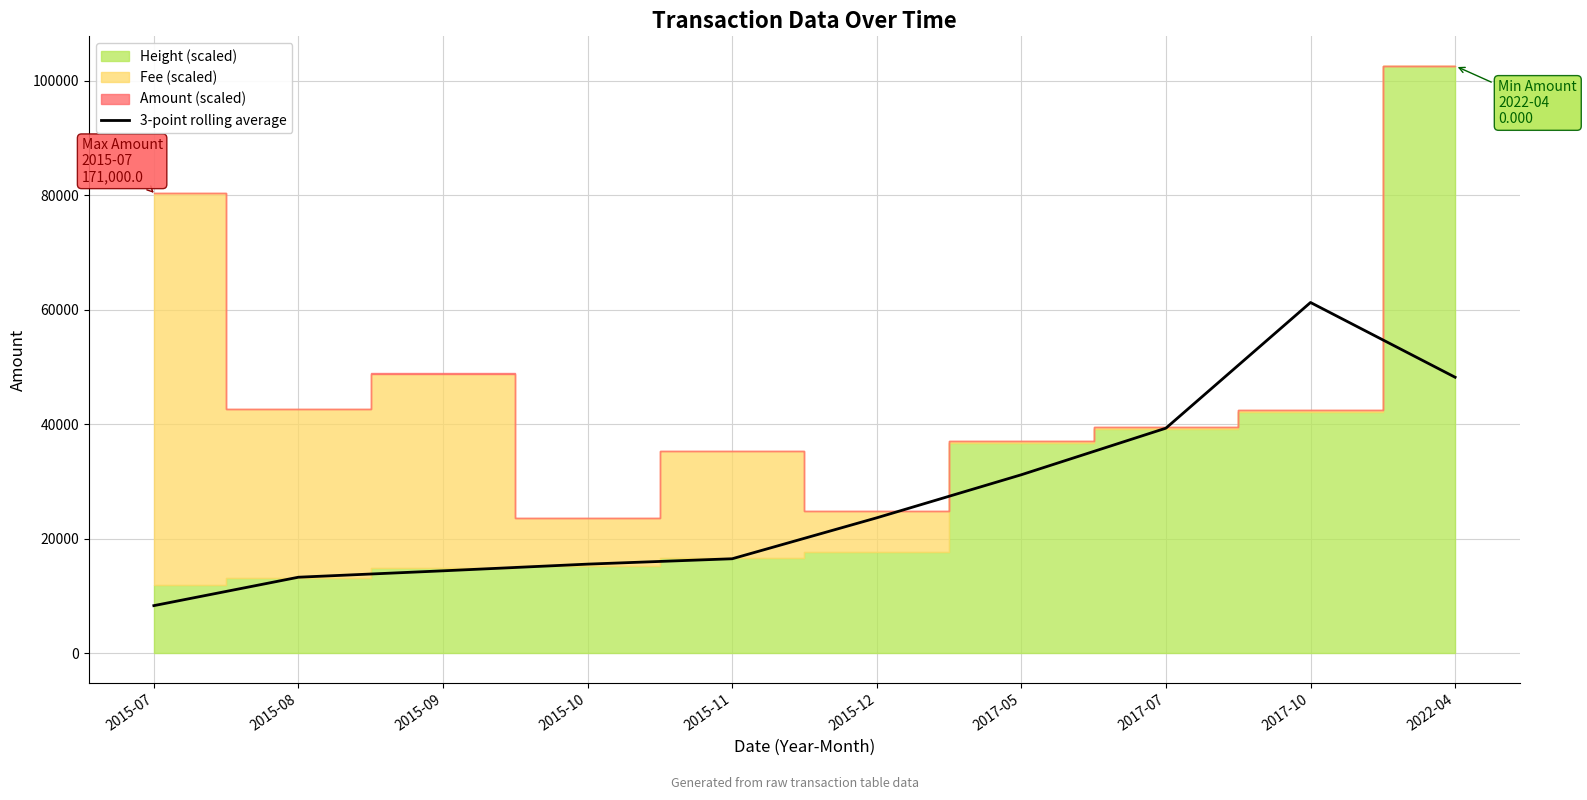

The chart shows a value of 12568.3 at 2015-07. True or false?

False